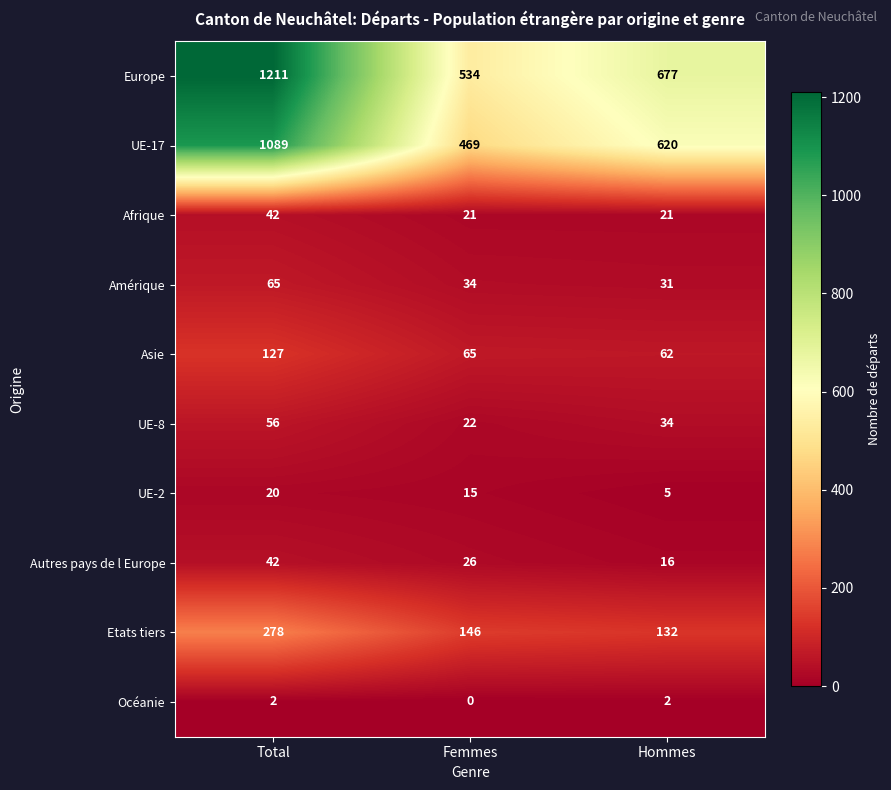

At Hommes, list the series in order from largest to smallest.

Europe, UE-17, Etats tiers, Asie, UE-8, Amérique, Afrique, Autres pays de l Europe, UE-2, Océanie